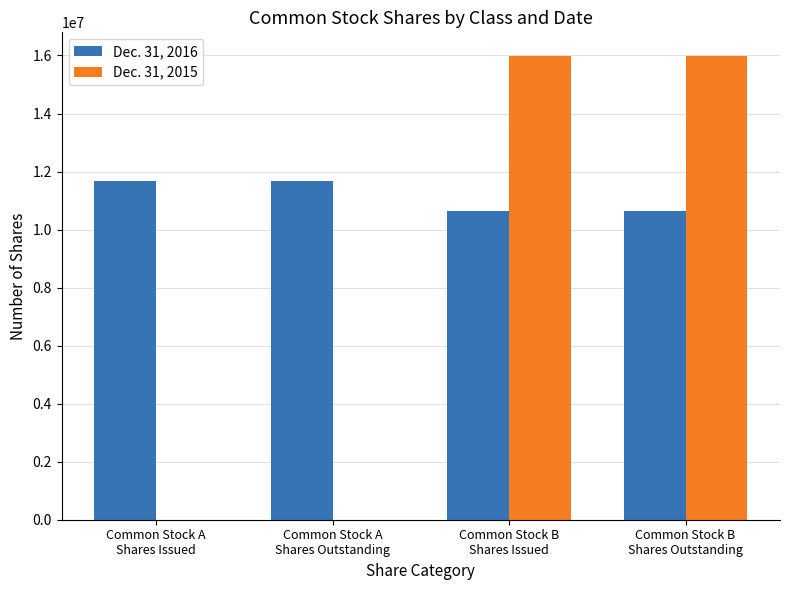

Read the Dec. 31, 2015 value at Common Stock B
Shares Outstanding, to the nearest 10.

15998110